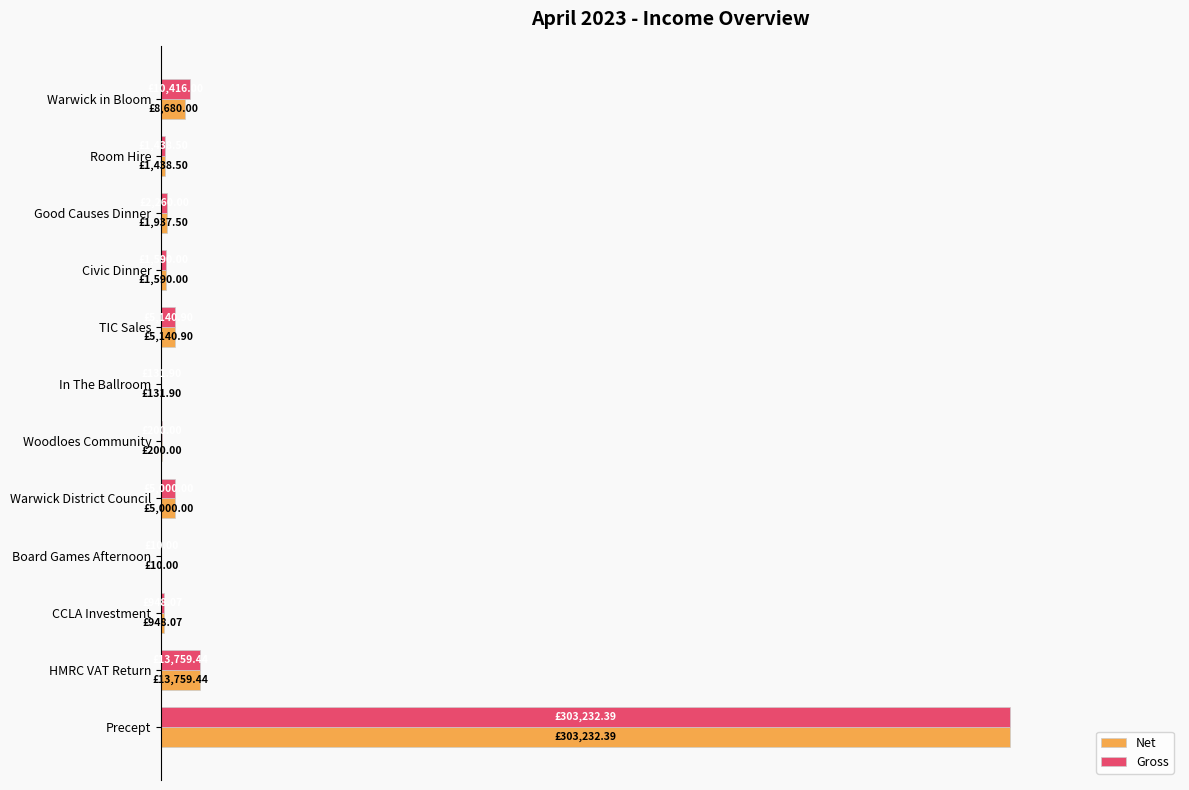

What is the sum of all Gross values?

113.5